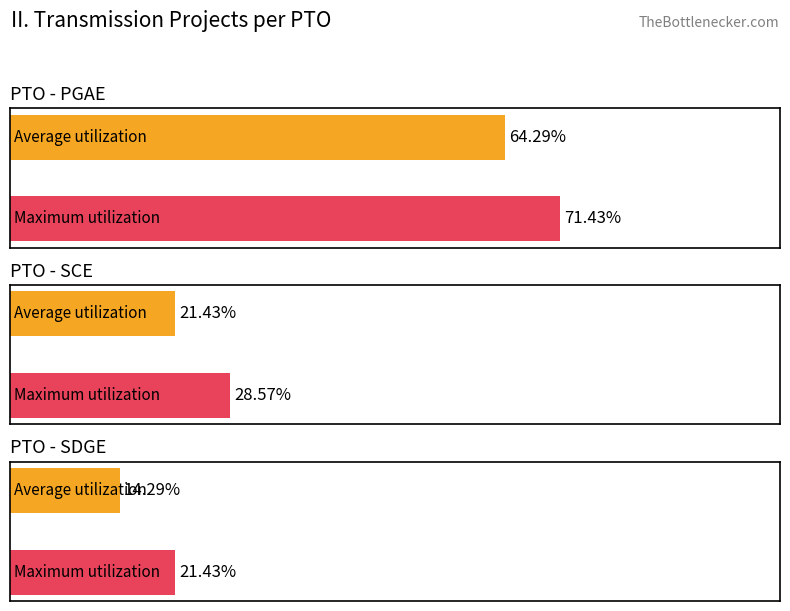

Between SCE and PGAE, which is larger?

PGAE